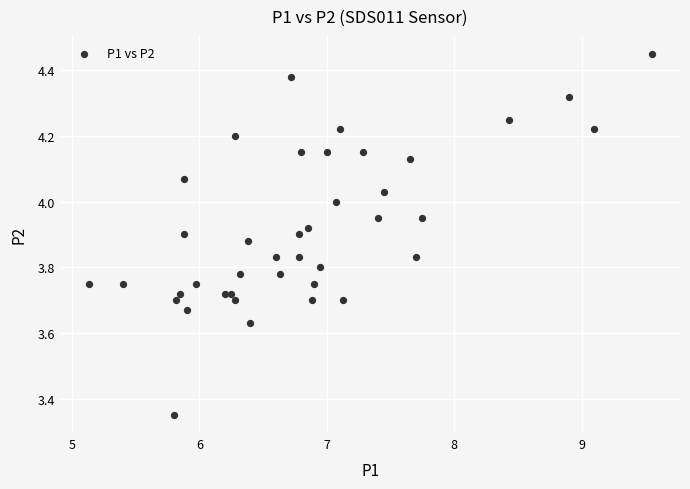

What is the range of Y values (max minus min)?

1.1